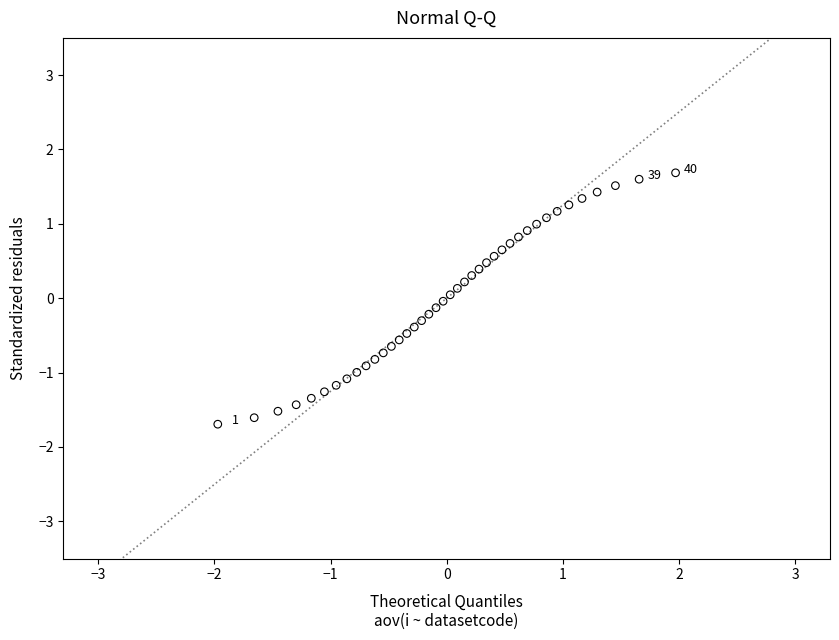

What is the range of X values (max minus min)?

3.9